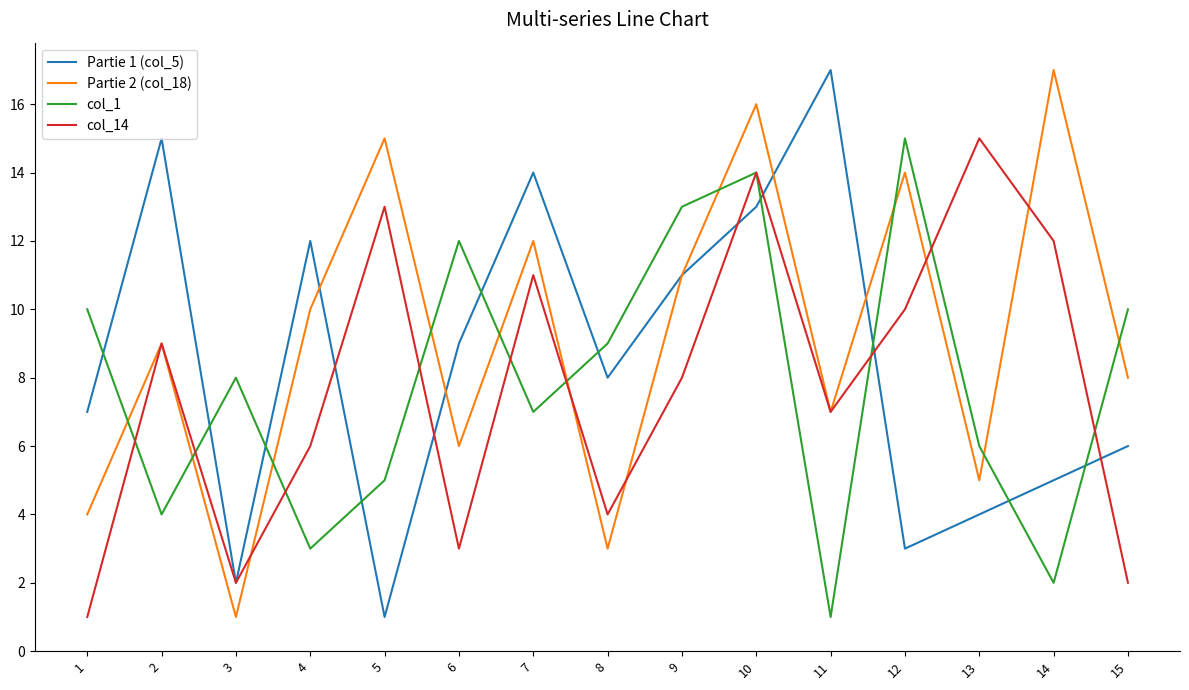

Which series changed the most between 3 and 4?

Partie 1 (col_5)